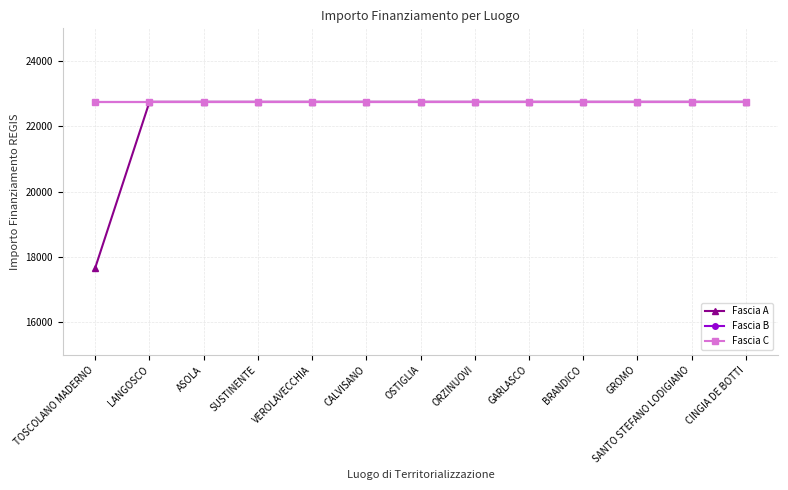

Reading left to right, list all the values displayed in this chart.

Fascia A: TOSCOLANO MADERNO=17674.8	LANGOSCO=22750.0	ASOLA=22750.0	SUSTINENTE=22750.0	VEROLAVECCHIA=22750.0	CALVISANO=22750.0	OSTIGLIA=22750.0	ORZINUOVI=22750.0	GARLASCO=22750.0	BRANDICO=22750.0	GROMO=22750.0	SANTO STEFANO LODIGIANO=22750.0	CINGIA DE BOTTI=22750.0
Fascia B: TOSCOLANO MADERNO=22750.0	LANGOSCO=22750.0	ASOLA=22750.0	SUSTINENTE=22750.0	VEROLAVECCHIA=22750.0	CALVISANO=22750.0	OSTIGLIA=22750.0	ORZINUOVI=22750.0	GARLASCO=22750.0	BRANDICO=22750.0	GROMO=22750.0	SANTO STEFANO LODIGIANO=22750.0	CINGIA DE BOTTI=22750.0
Fascia C: TOSCOLANO MADERNO=22750.0	LANGOSCO=22750.0	ASOLA=22750.0	SUSTINENTE=22750.0	VEROLAVECCHIA=22750.0	CALVISANO=22750.0	OSTIGLIA=22750.0	ORZINUOVI=22750.0	GARLASCO=22750.0	BRANDICO=22750.0	GROMO=22750.0	SANTO STEFANO LODIGIANO=22750.0	CINGIA DE BOTTI=22750.0